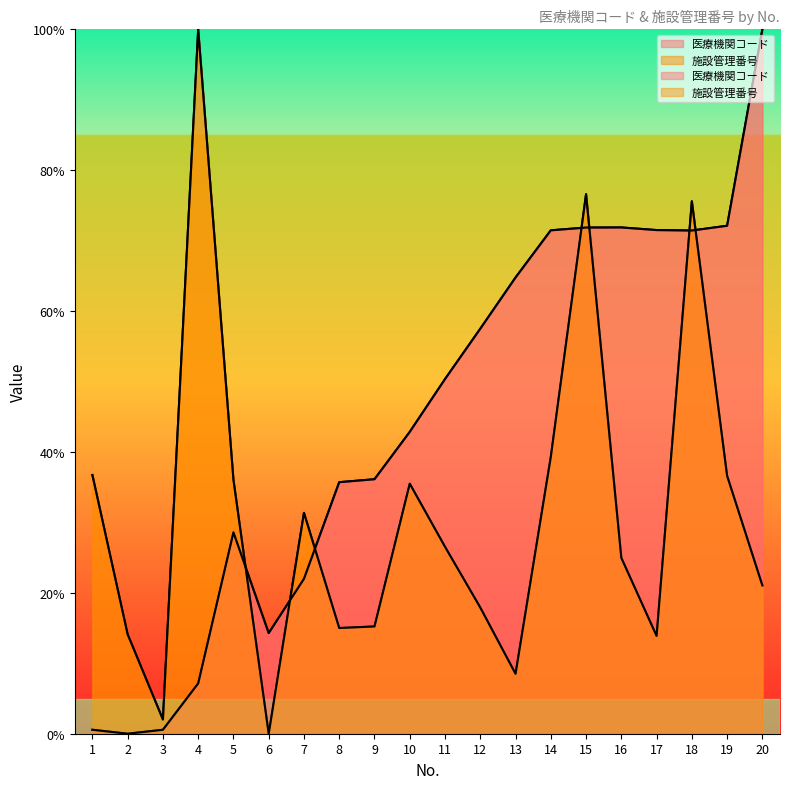

True or false: 医療機関コード and 施設管理番号 cross at least once.

True